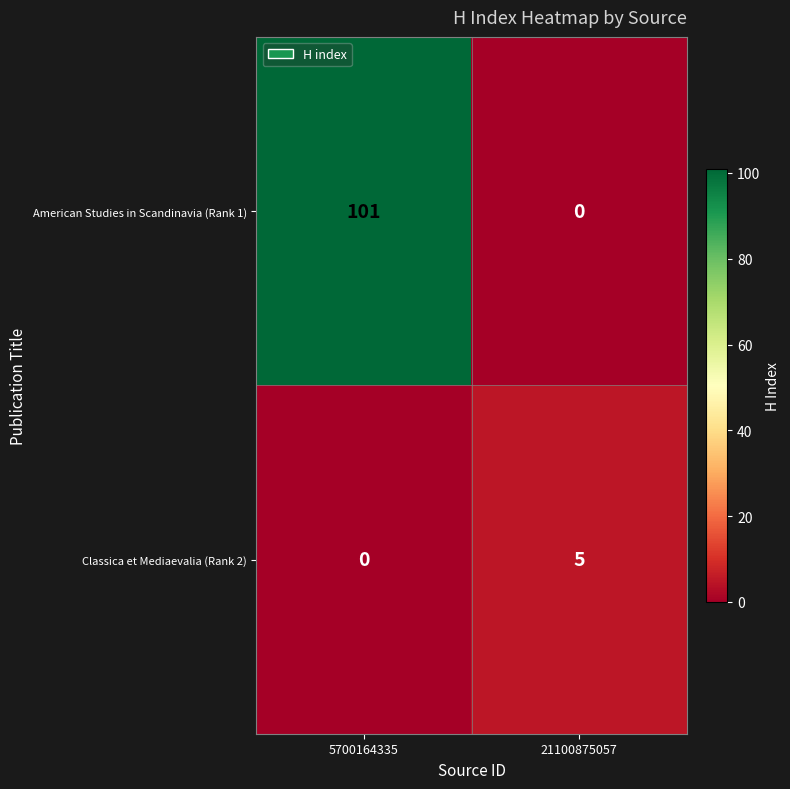

Between 5700164335 and 21100875057, which series saw the biggest shift?

American Studies in Scandinavia (Rank 1)